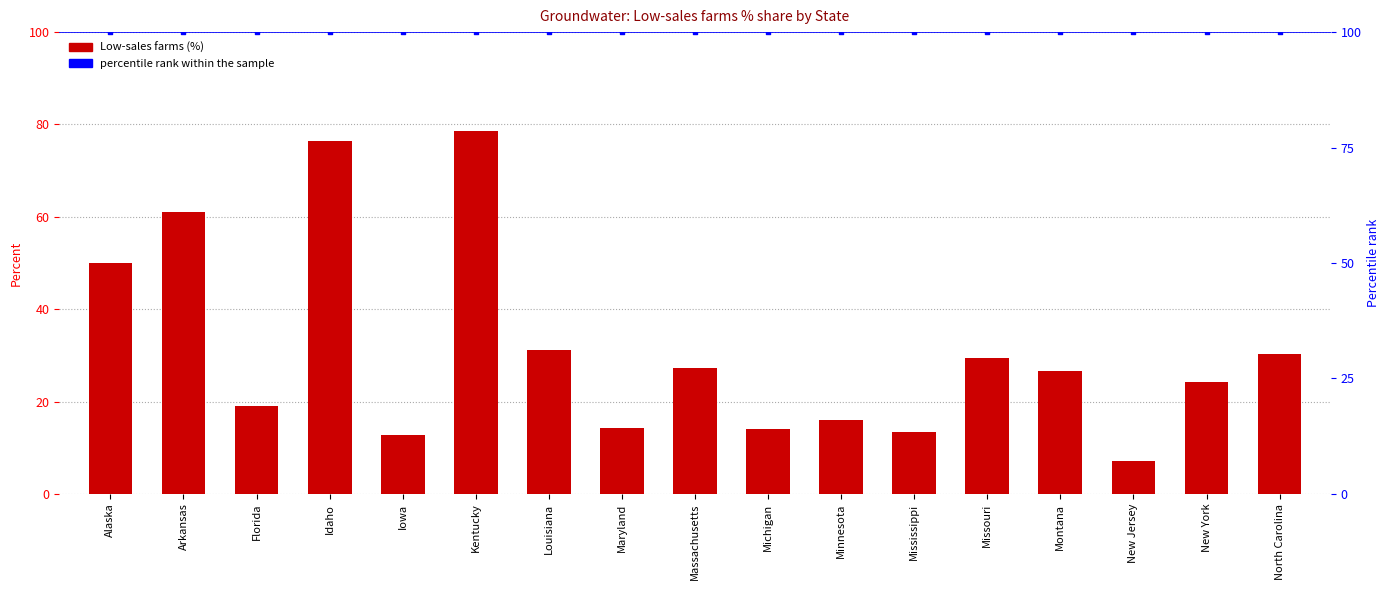

At how many categories does at least one series exceed 48?

17